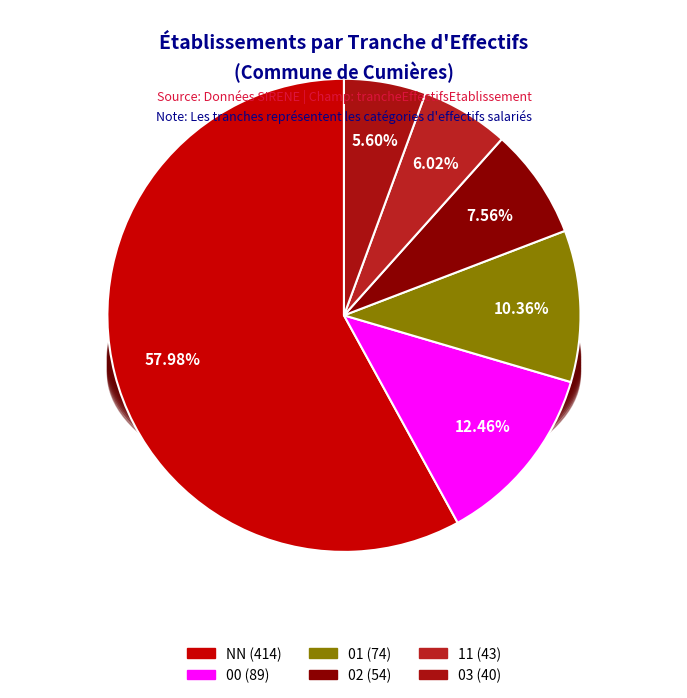

To the nearest percent, what portion does NN represent?

58%